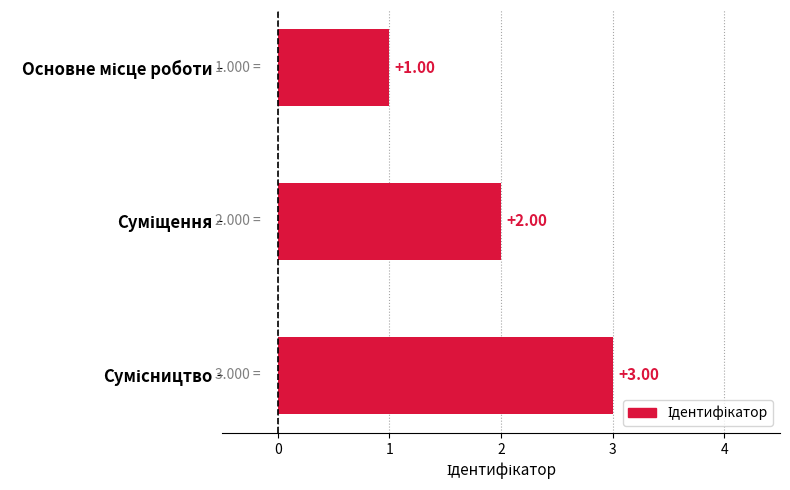

Count the number of categories in the chart.

3